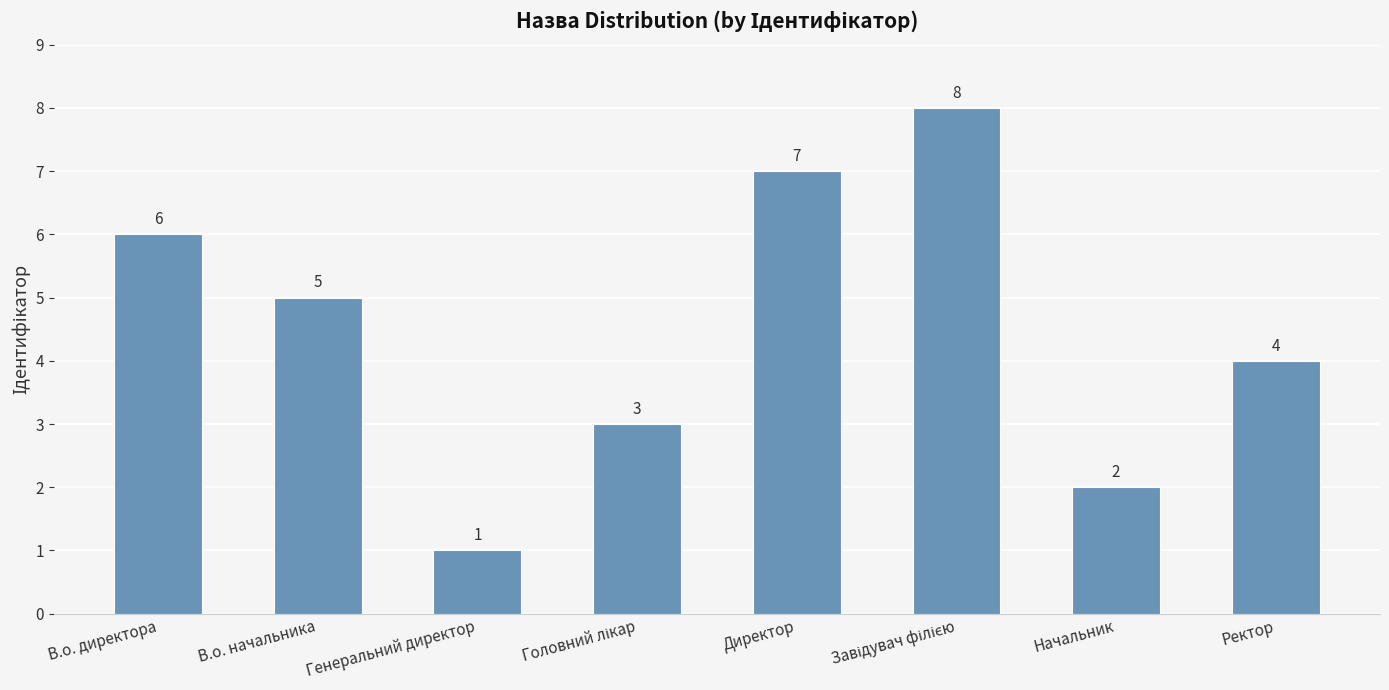

What is the maximum value shown in the chart?

8